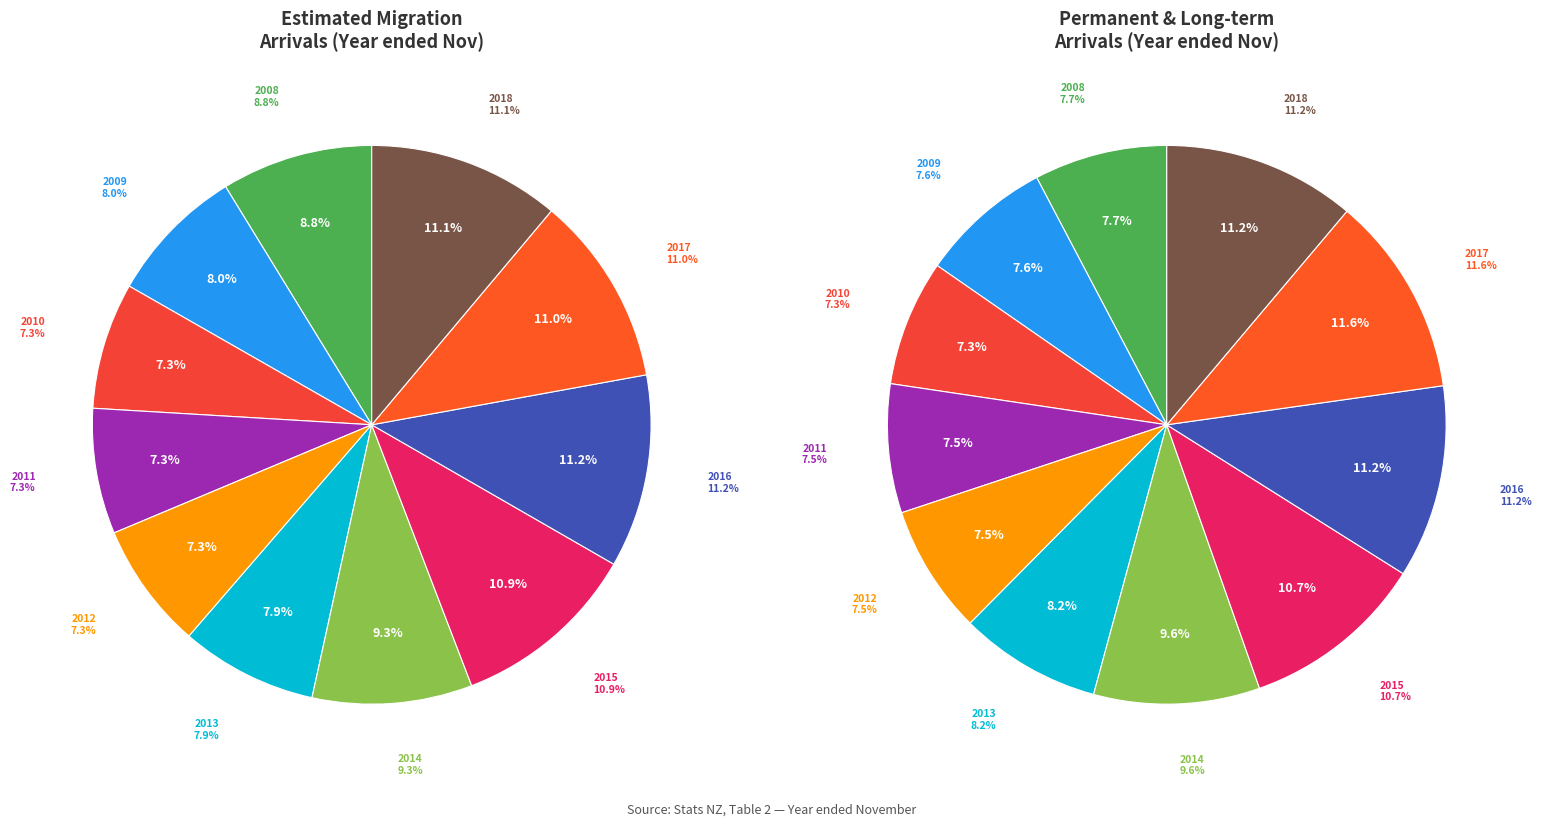

How many slices are in this pie chart?

11